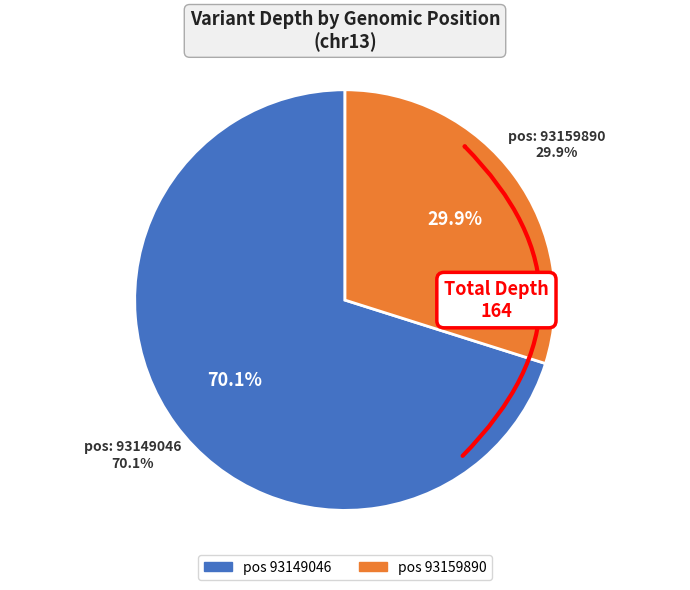

Which category accounts for the majority?

93149046